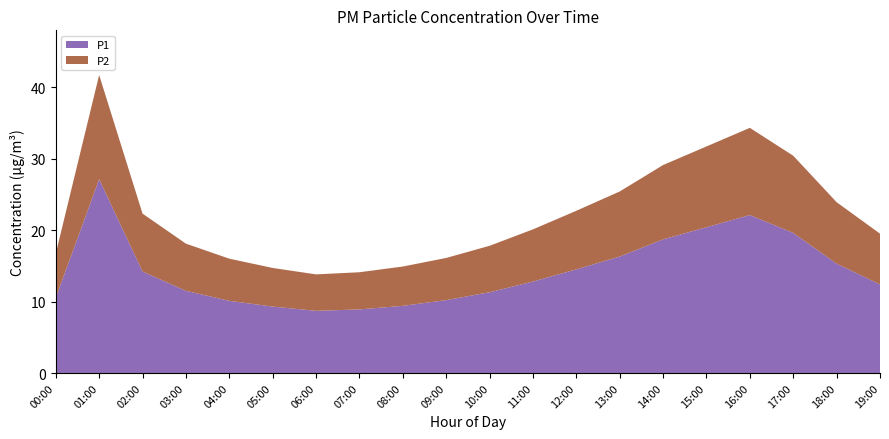

At which category is the sum across all series the highest?

01:00